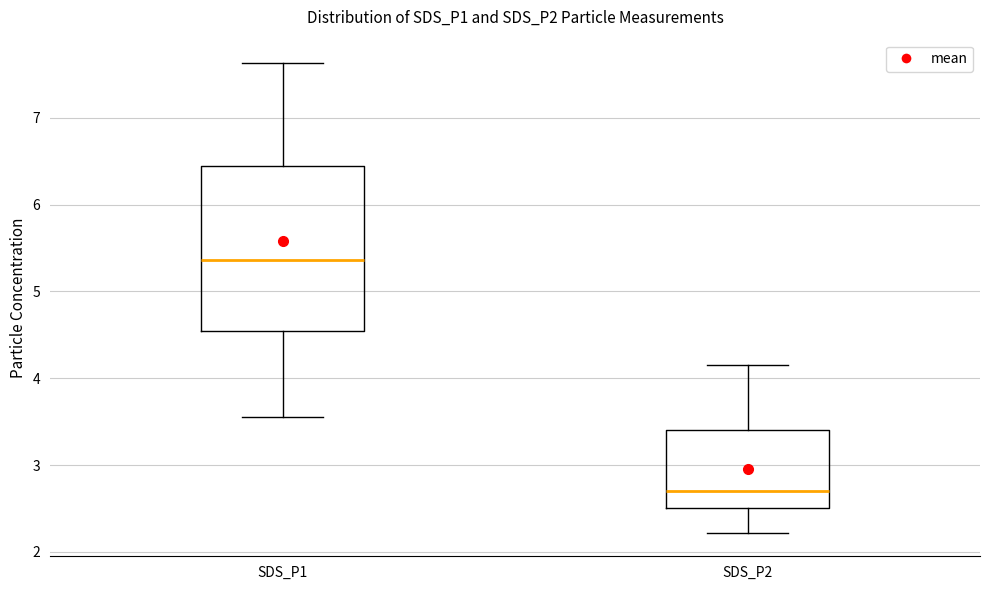

Which box is the tallest, from its lower edge to its upper edge?

SDS_P1